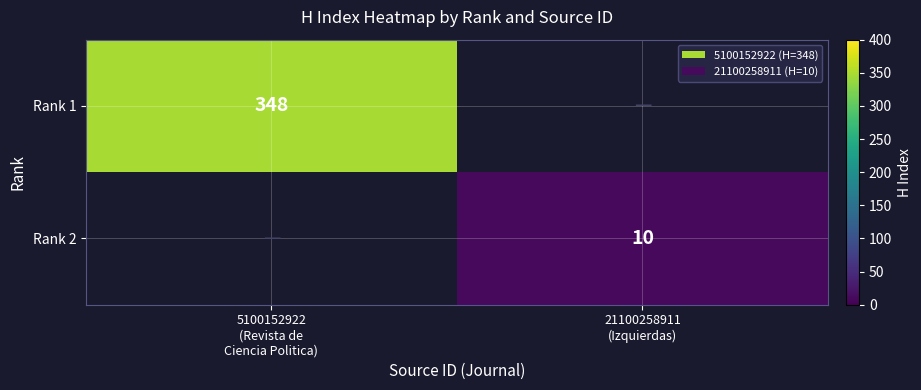

Count the number of data series in this chart.

2